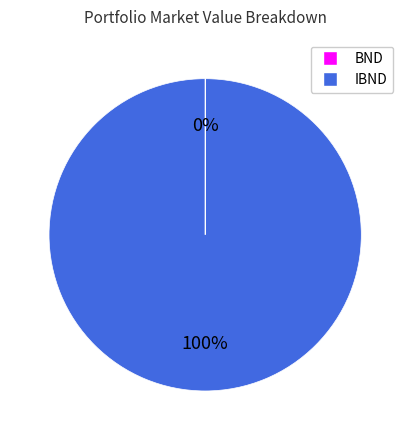

To the nearest percent, what is the average slice percentage?

50%